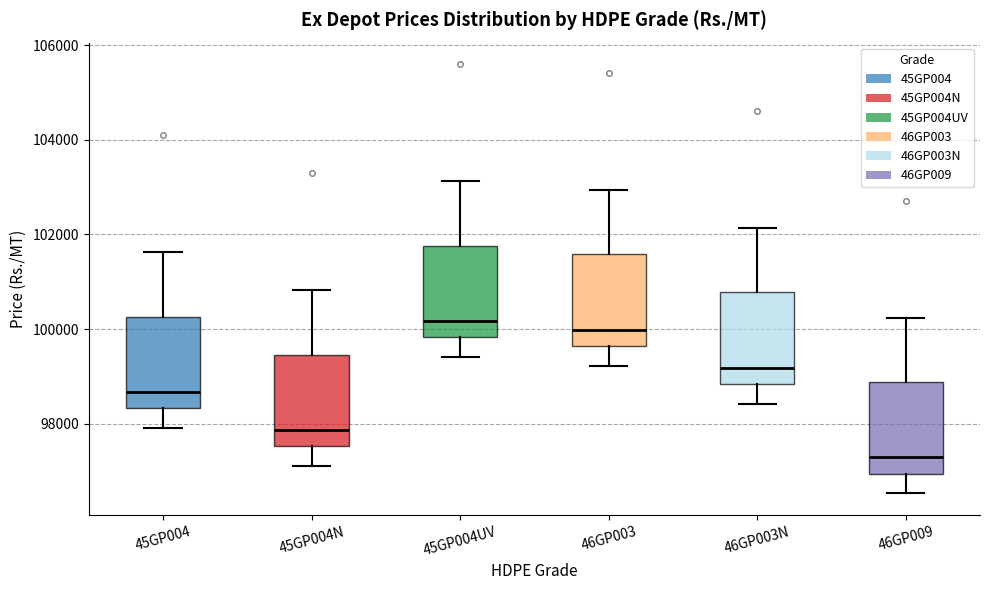

Reading left to right, read every box against the y-axis: the position of its median line, the range the box covers, and the ends of its whiskers. The values are not printed on the chart, so give them approximately, as read against the axis.

45GP004: median 98600, box 98400 to 100200, whiskers 98000 to 101600
45GP004N: median 97800, box 97600 to 99400, whiskers 97200 to 100800
45GP004UV: median 100200, box 99800 to 101800, whiskers 99400 to 103200
46GP003: median 100000, box 99600 to 101600, whiskers 99200 to 103000
46GP003N: median 99200, box 98800 to 100800, whiskers 98400 to 102200
46GP009: median 97200, box 97000 to 98800, whiskers 96600 to 100200